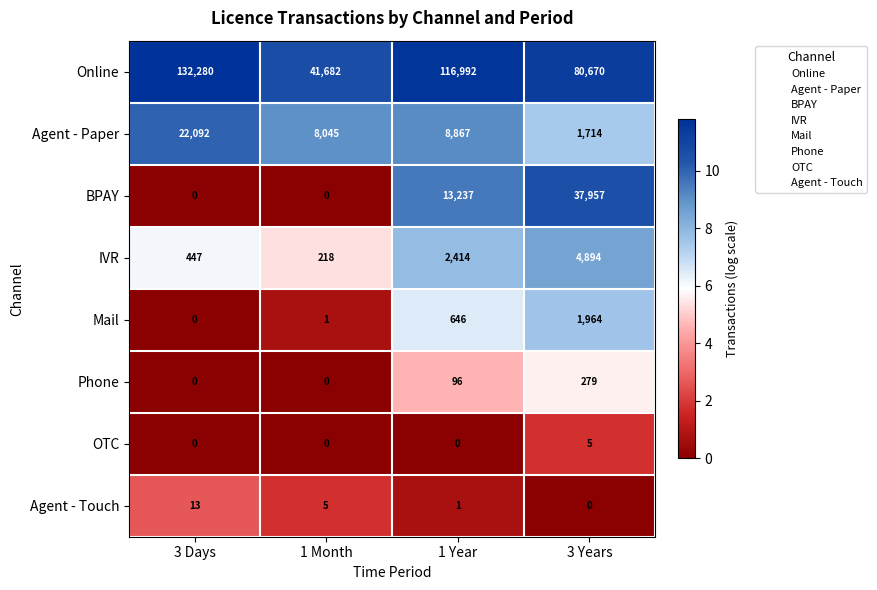

Which category has the lowest value in the Online series?

1 Month